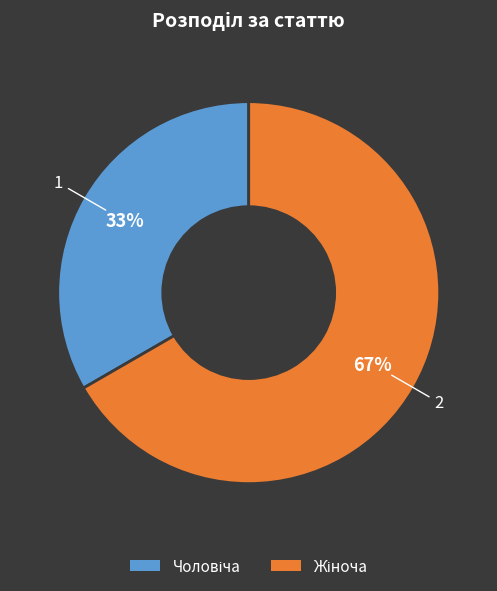

To the nearest percent, what is the average slice percentage?

50%